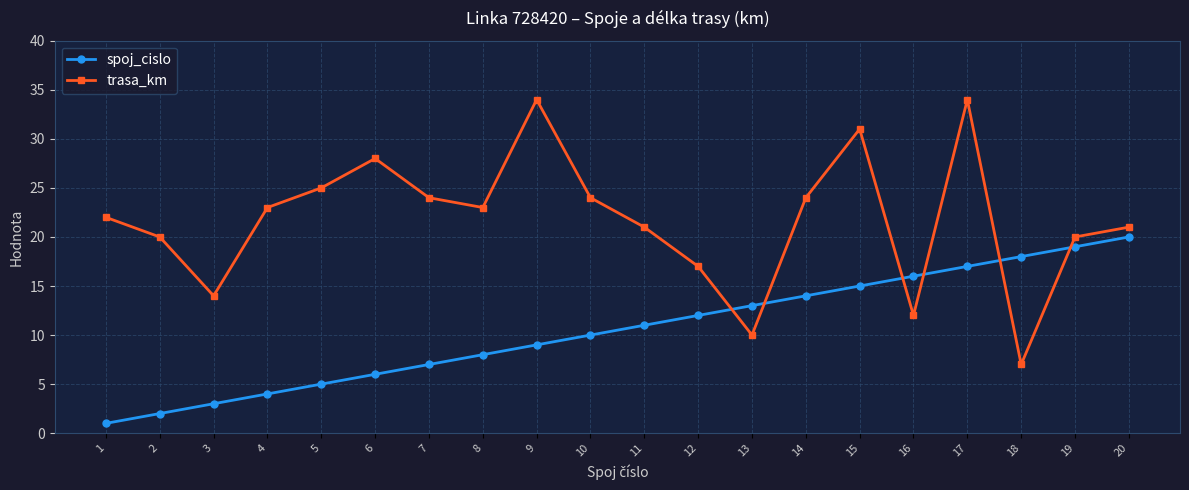

Between 12 and 17, which series saw the biggest shift?

trasa_km